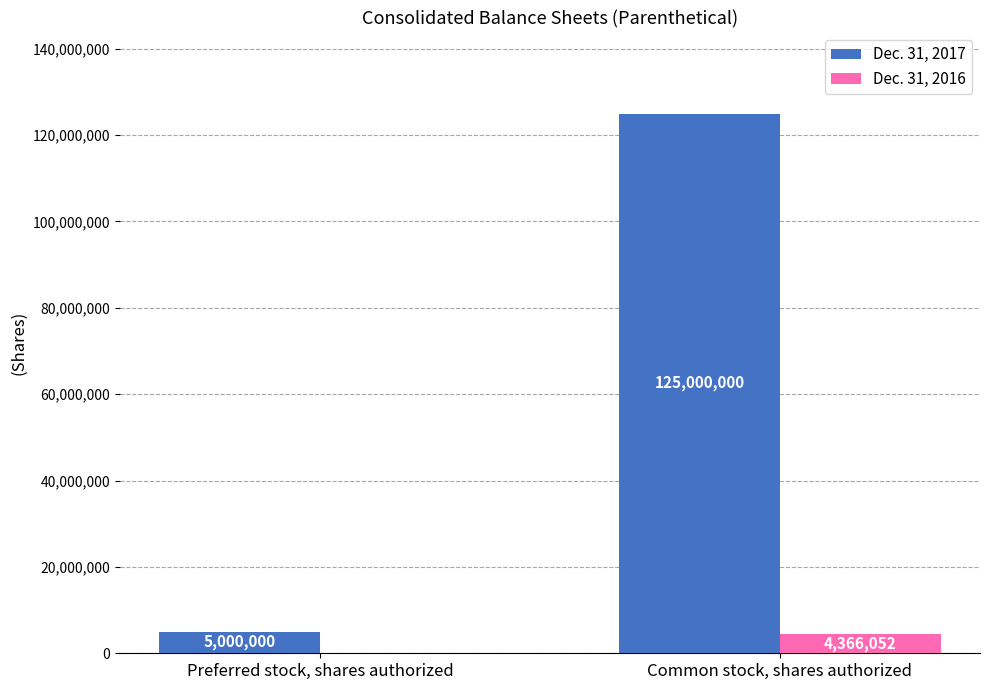

What is the sum of the Dec. 31, 2017 values at Common stock, shares authorized and Preferred stock, shares authorized?

130000000